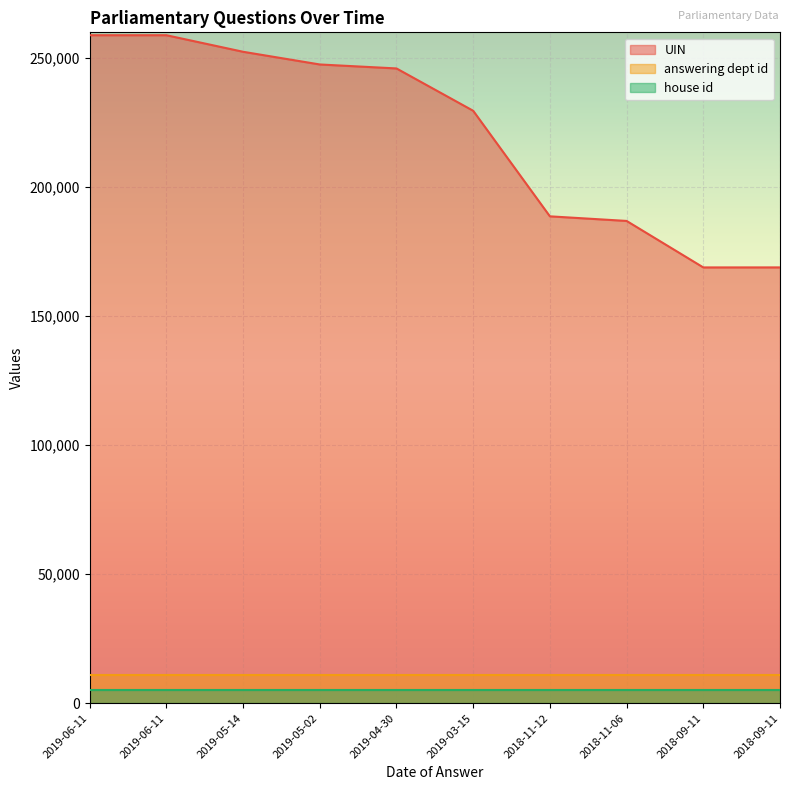

What are all the series names shown in the legend?

UIN, answering dept id, house id